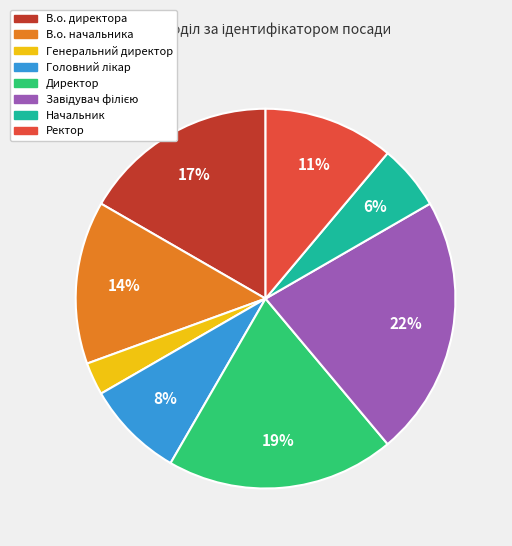

How many segments does this pie chart have?

8